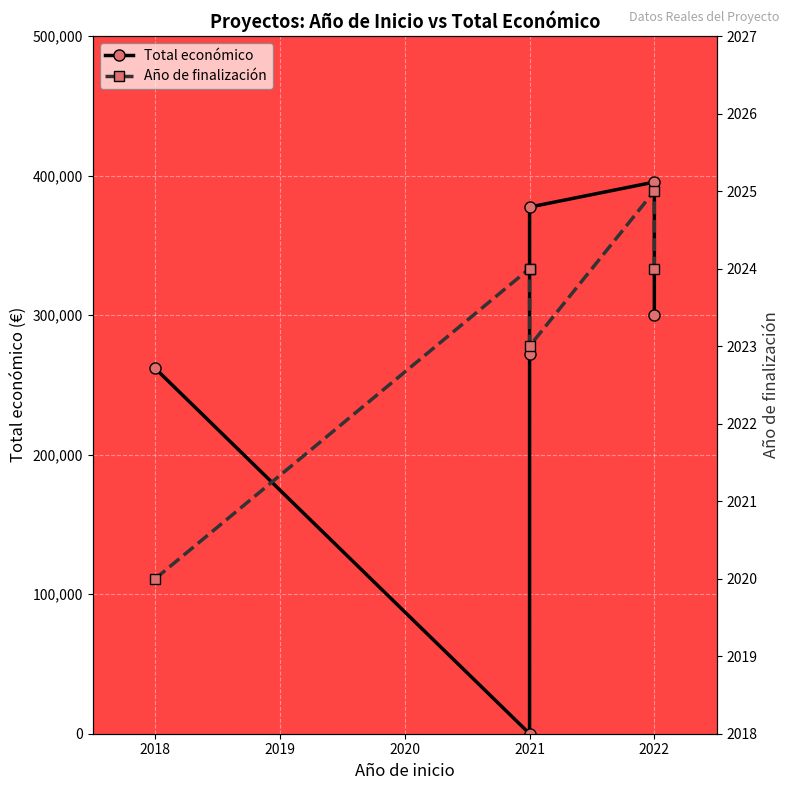

Between 2019 and 2021, which series saw the biggest shift?

Total económico